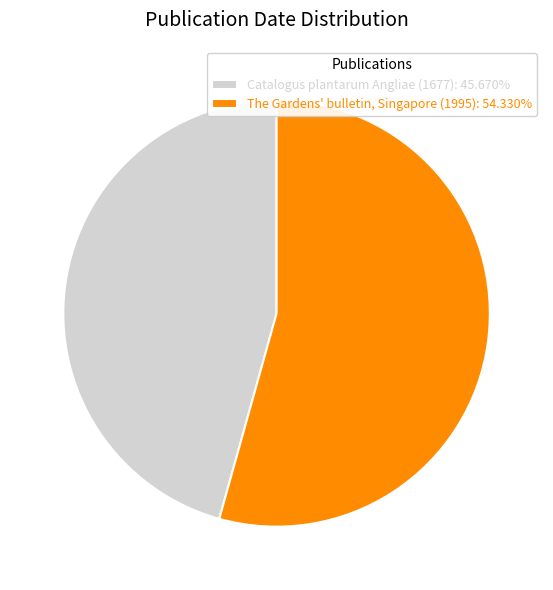

True or false: Catalogus plantarum Angliae (1677) accounts for 46% of the total.

True